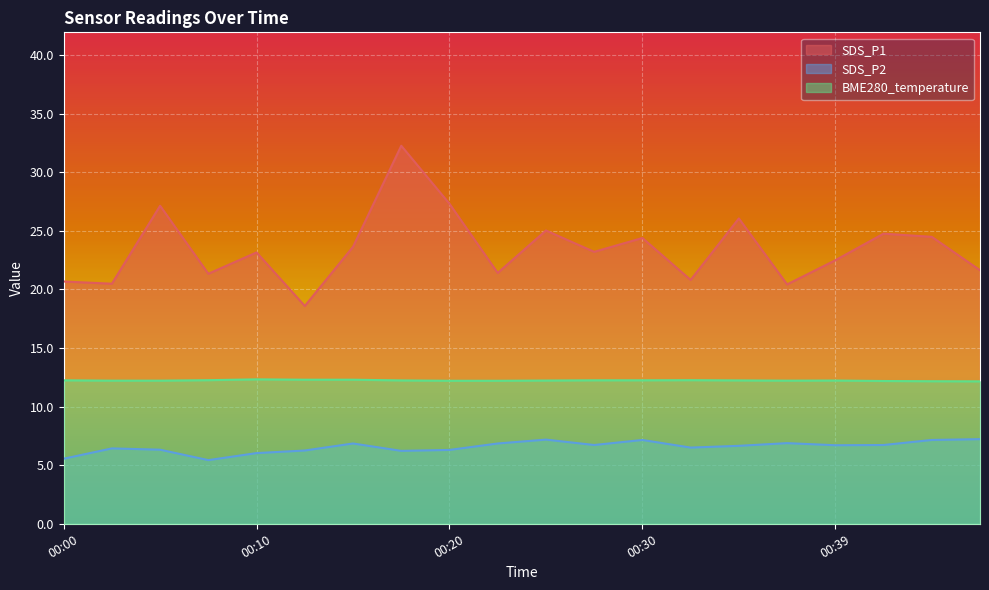

In SDS_P1, how many points are higher than both neighbors (excluding endpoints)?

7